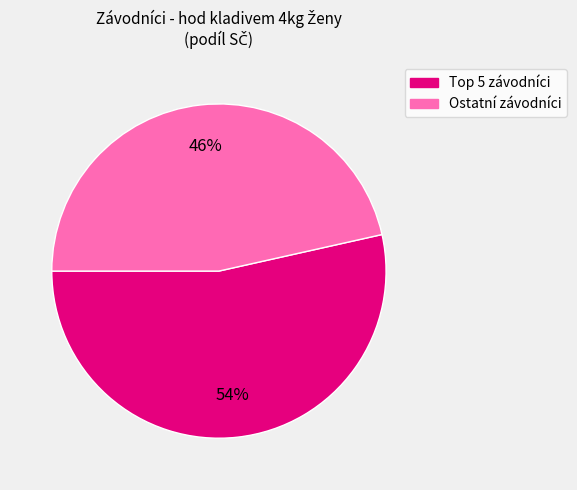

To the nearest percent, what is the average slice percentage?

50%